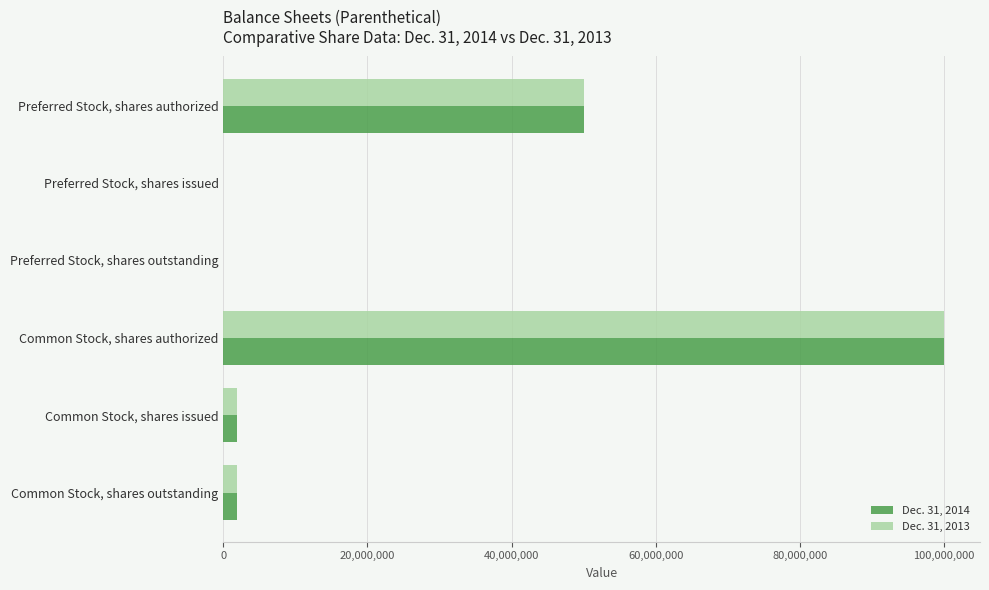

The Dec. 31, 2013 series shows 50000000 at Preferred Stock, shares authorized. True or false?

True